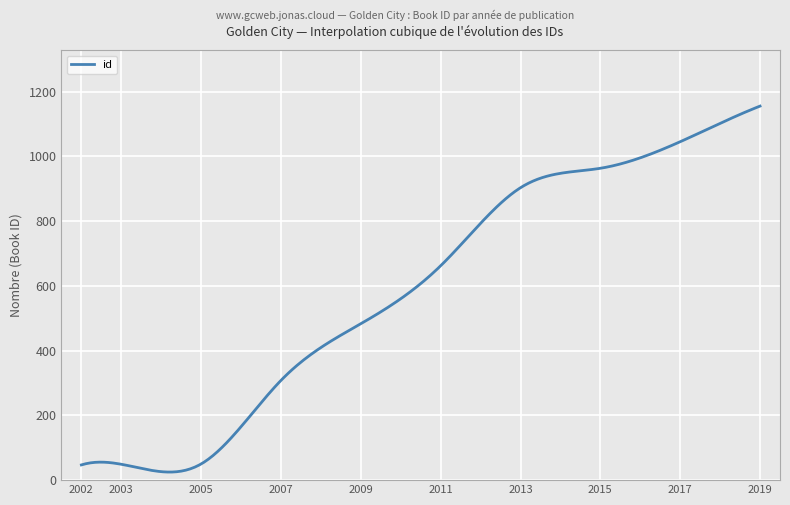

How many values in the id series are below 483?

6